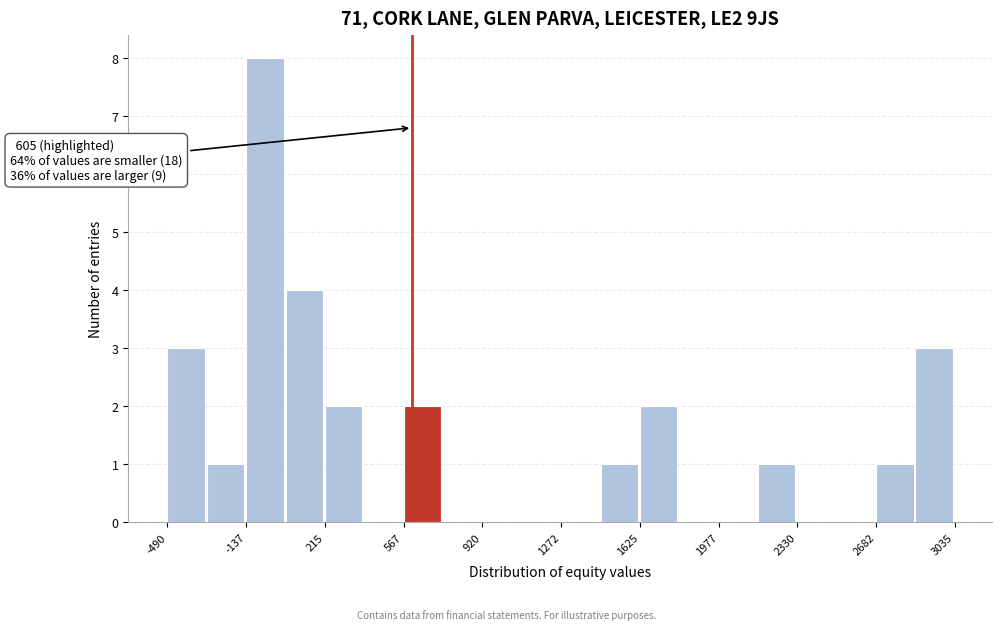

Around what value on the x-axis is the tallest bar? Give the approximate position of its centre, as read against the axis.

-50